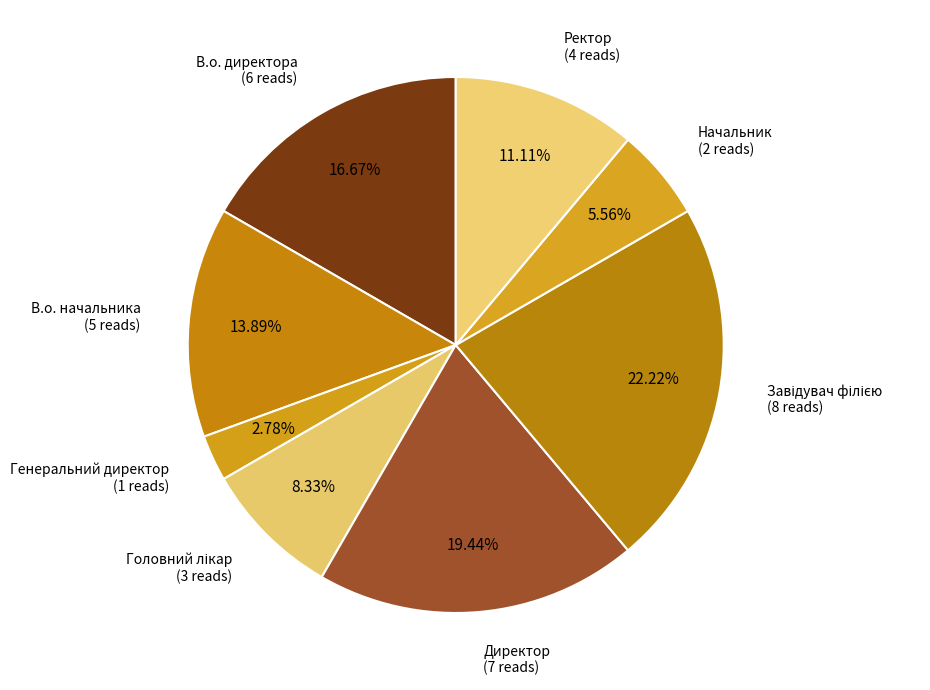

Which slice is the smallest?

Генеральний директор